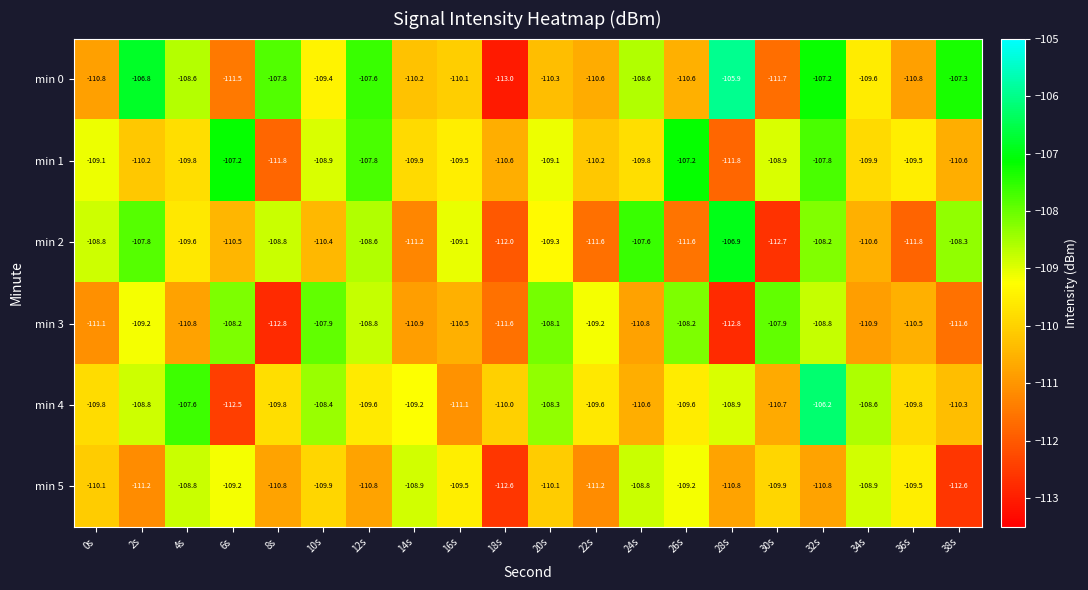

What is the minimum value for min 3?

-112.8